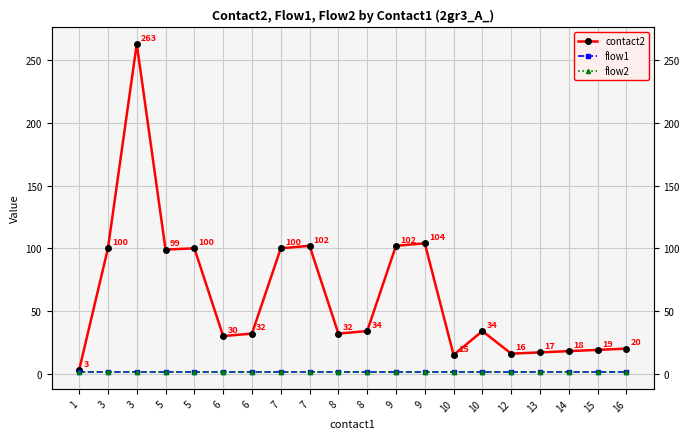

What is the difference between the second highest and second lowest values in the contact2 series?

89